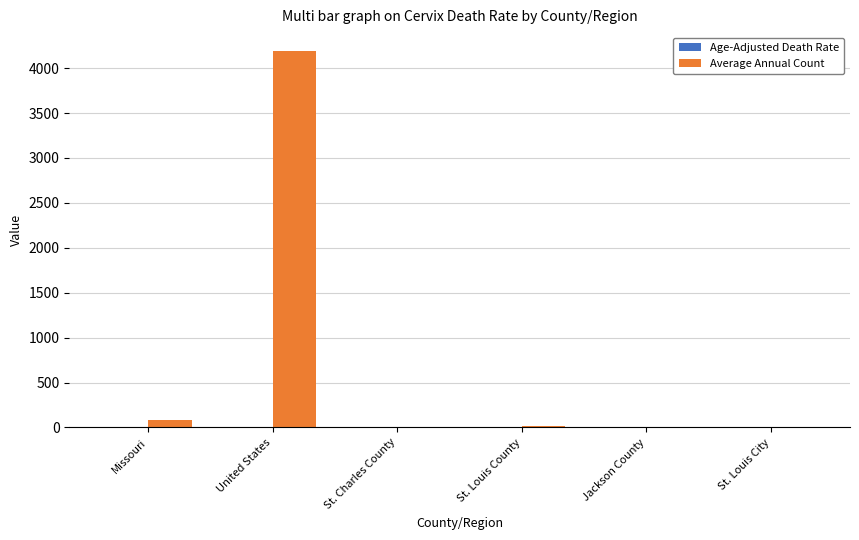

Count the number of categories in the chart.

6